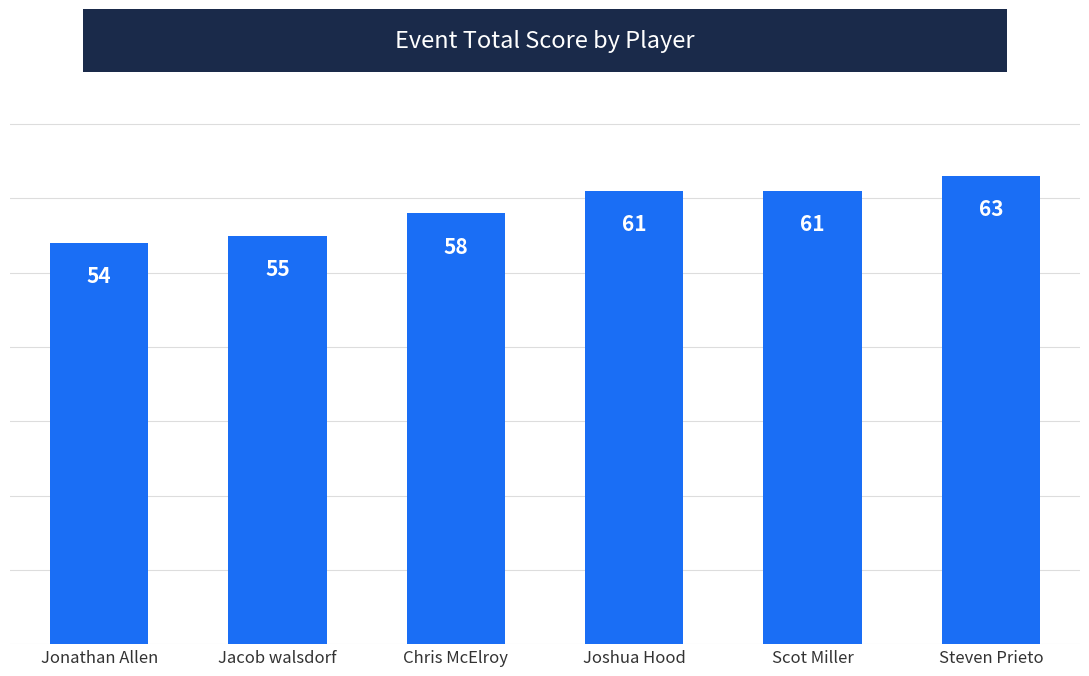

What is the sum of the values at Jacob walsdorf and Joshua Hood?

116